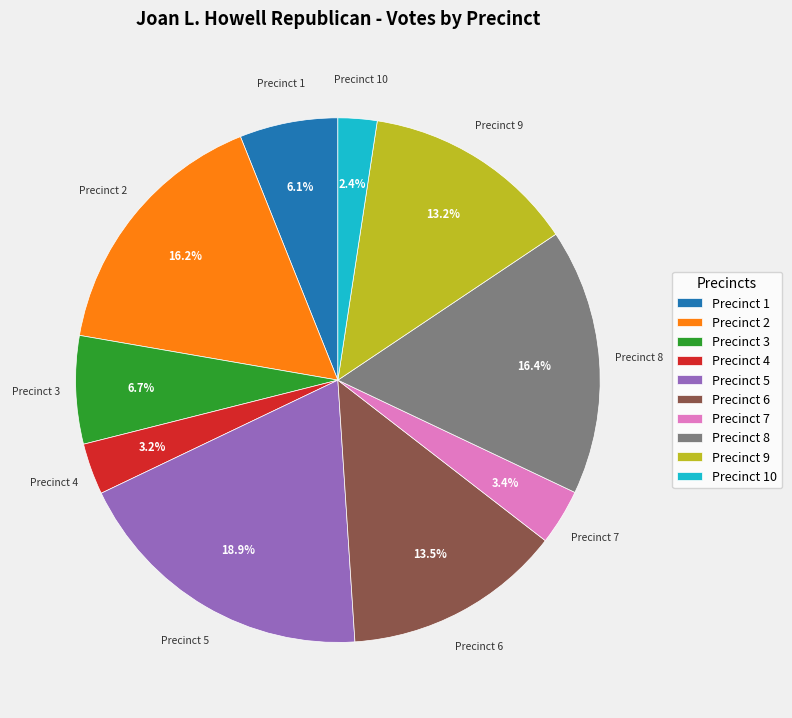

Which has a higher value, Precinct 8 or Precinct 1?

Precinct 8